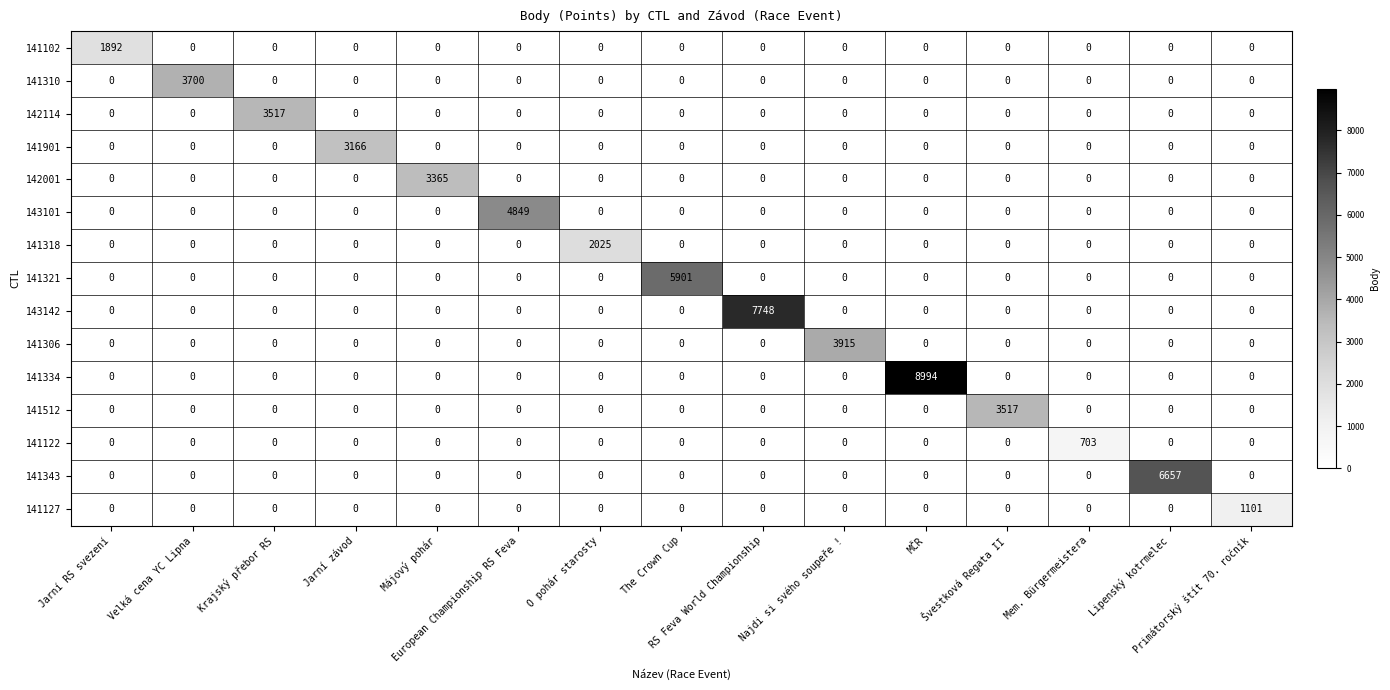

What is the difference between the maximum and minimum values in the 141102 series?

1892